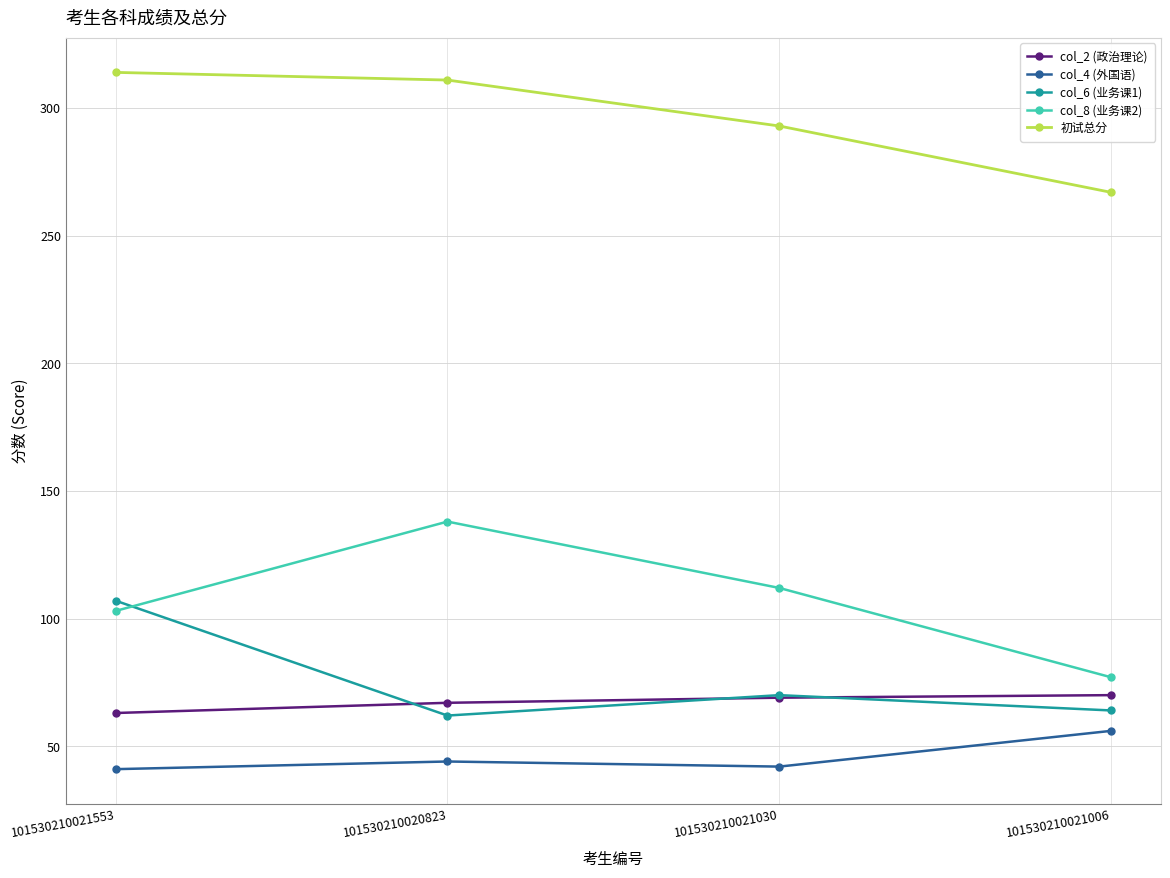

List the series in order of their peak value, lowest first.

col_4 (外国语), col_2 (政治理论), col_6 (业务课1), col_8 (业务课2), 初试总分